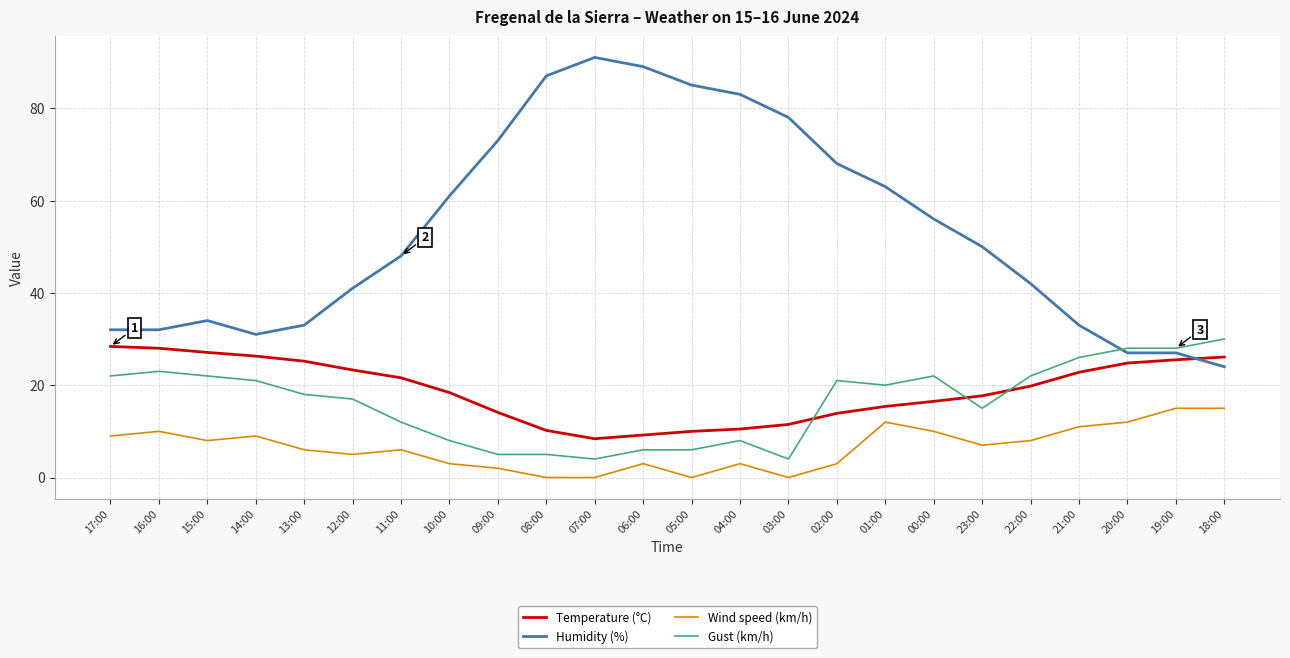

How many times do Temperature (°C) and Gust (km/h) cross each other?

3